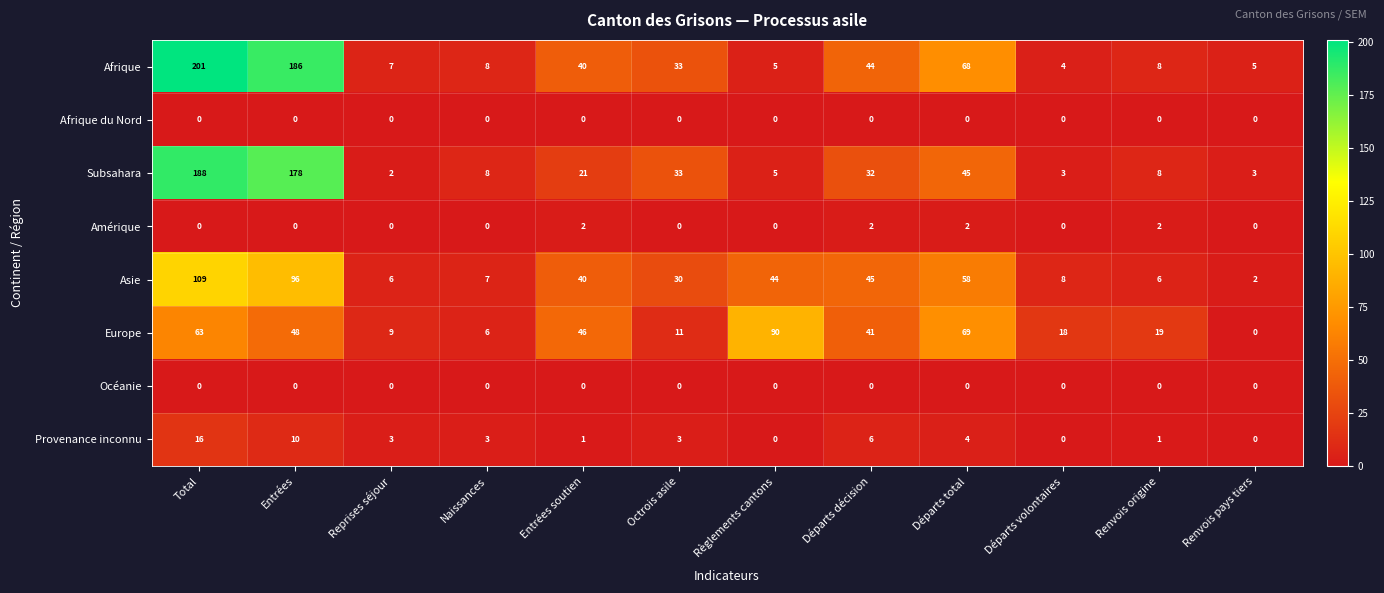

What is the sum of all Amérique values?

8